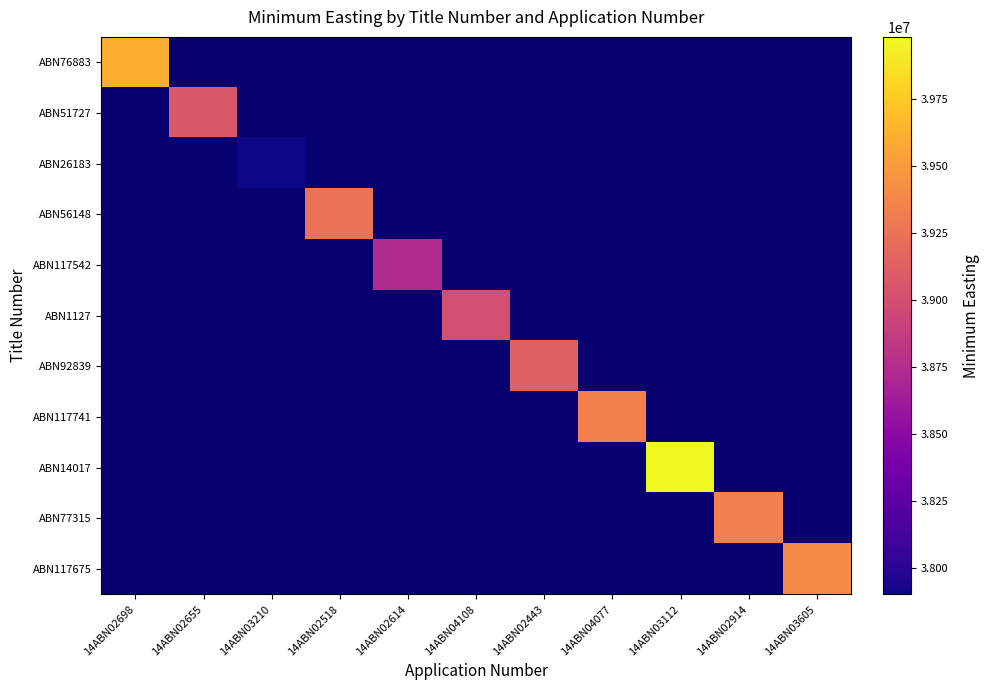

At how many categories does at least one series exceed 38331703?

10